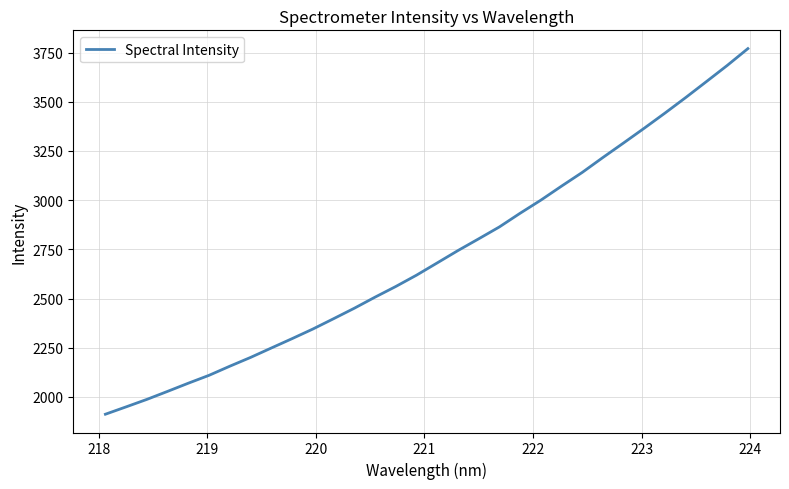

What is the minimum value shown in the chart?

1912.3